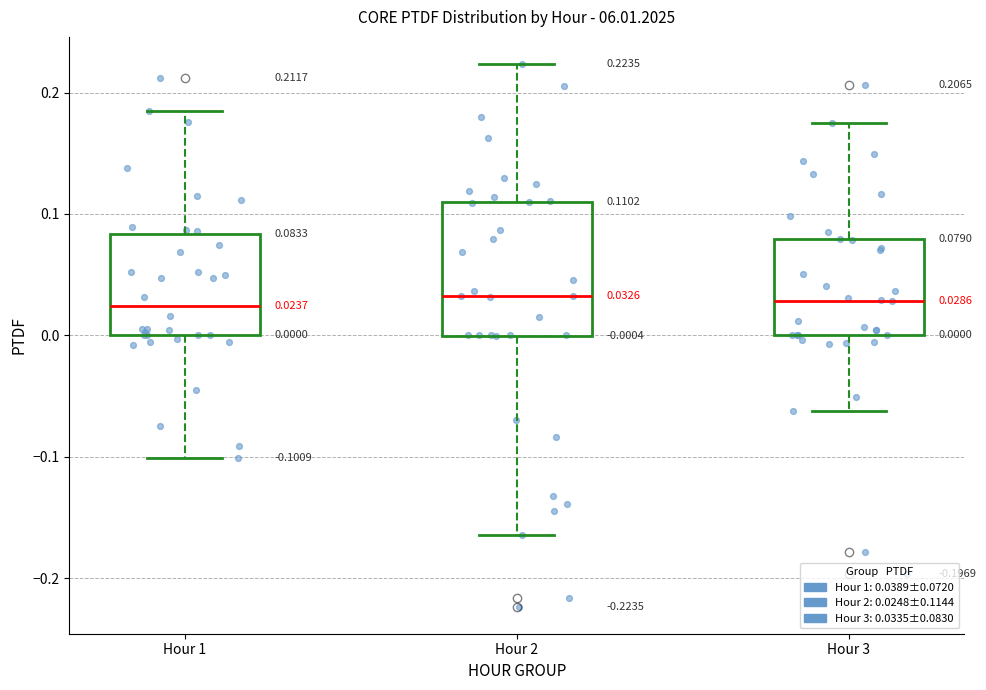

Comparing the boxes themselves (not the whiskers), which one is the tallest?

Hour 2